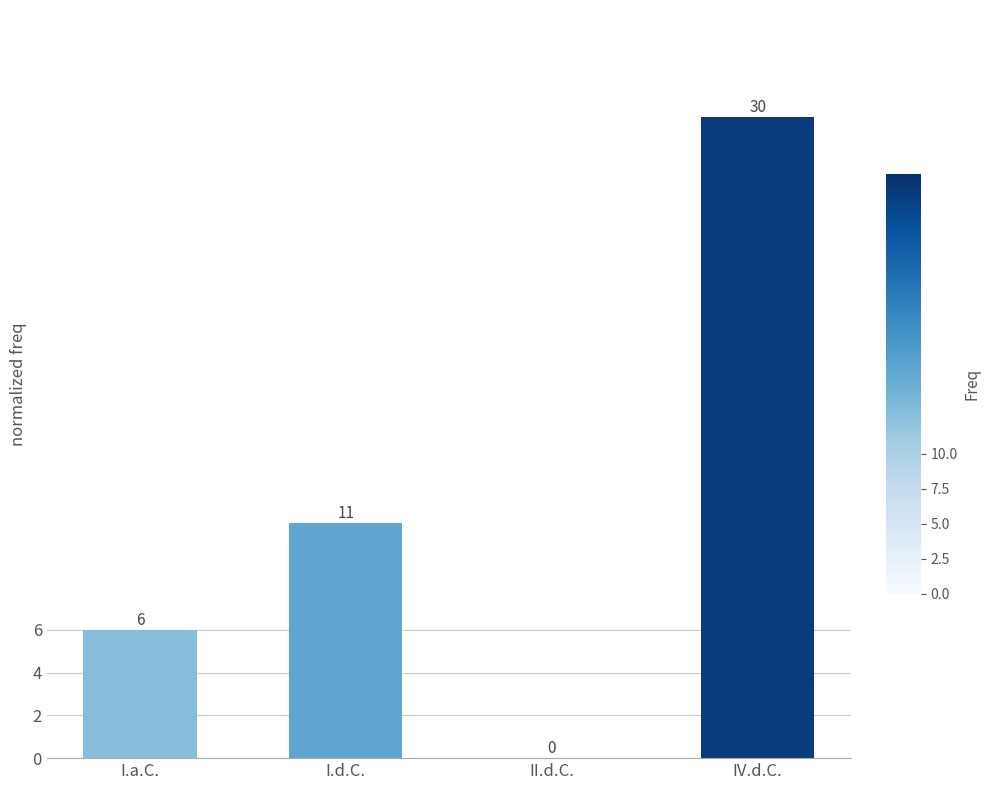

What is the sum of the values at I.d.C. and IV.d.C.?

41